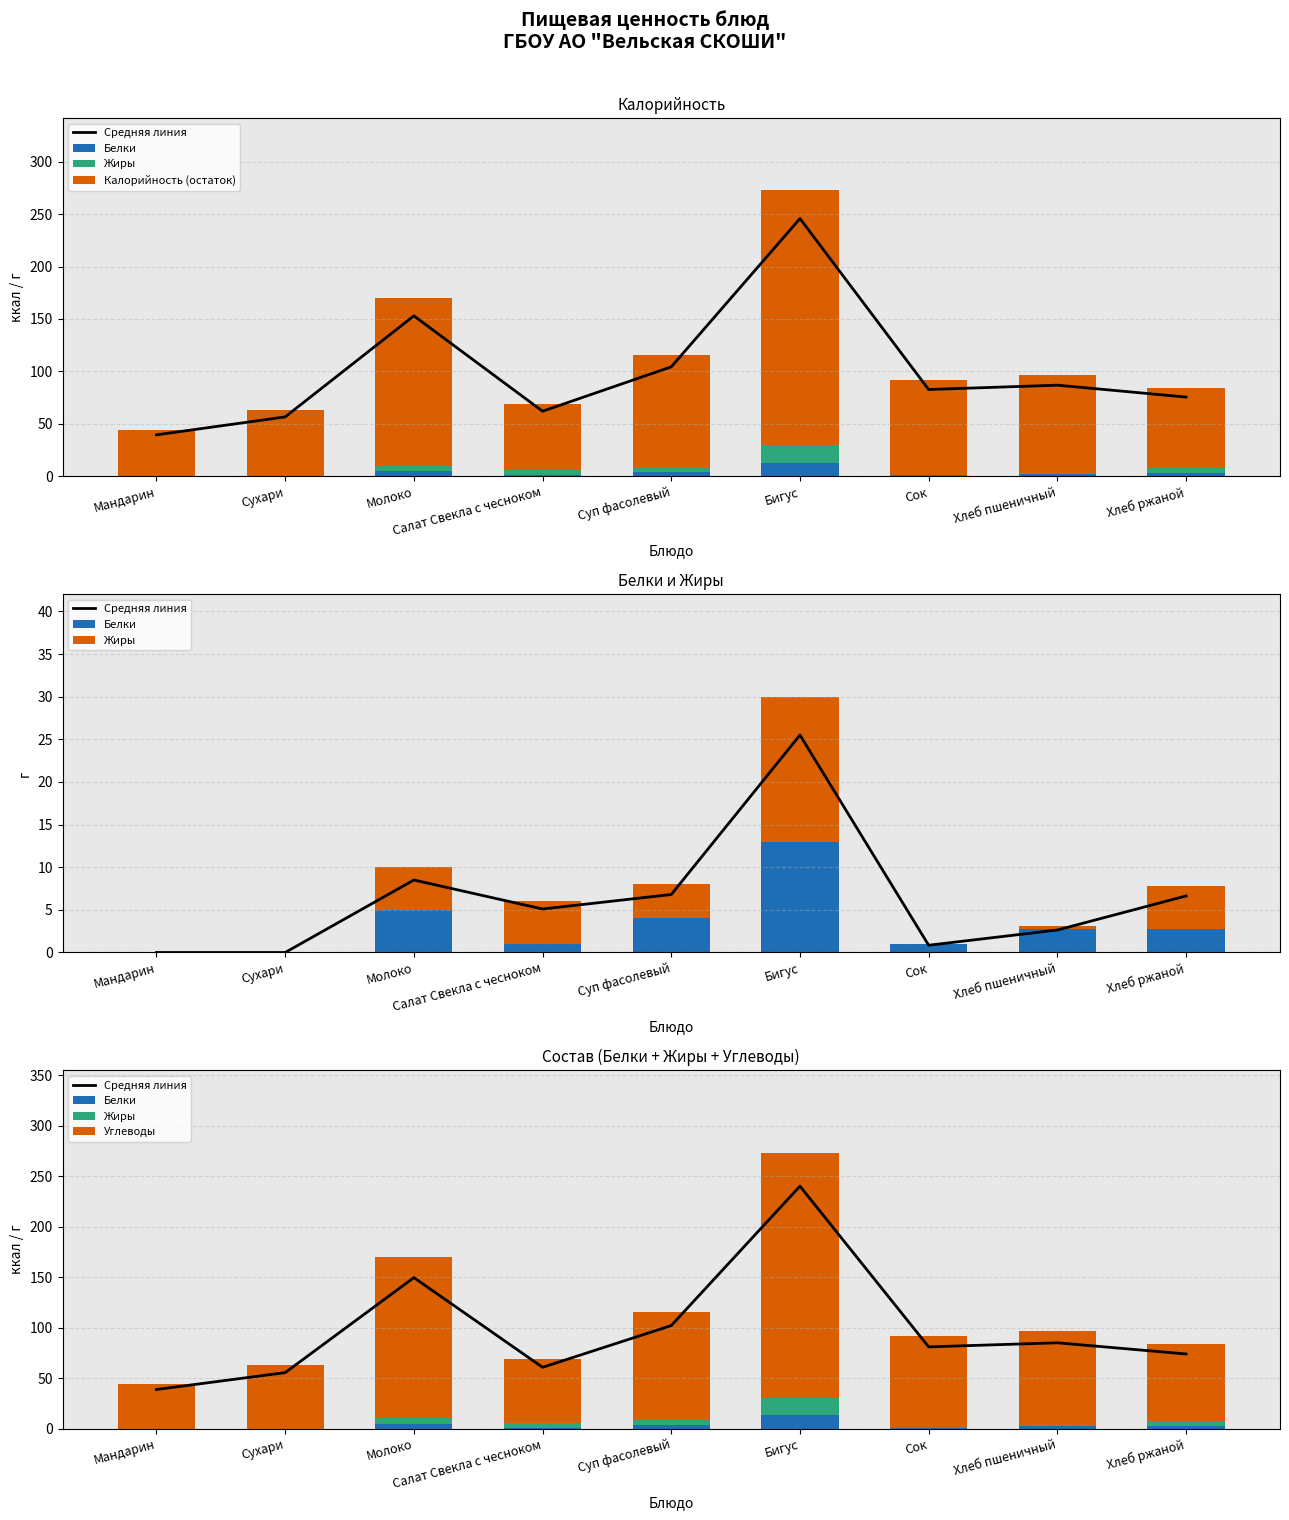

What position from the right is Молоко?

7